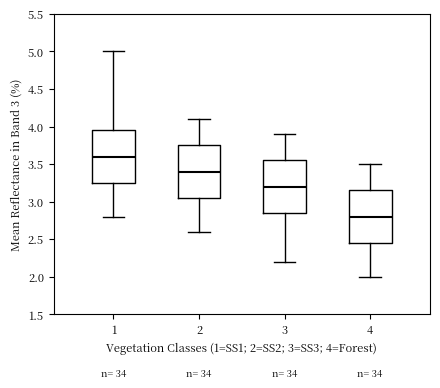

Reading left to right, transcribe this box plot: for each box, give where its median line is, the range the box spans, and where its two whiskers end, as read against the y-axis. The values are not printed on the chart, so give them approximately, as read against the axis.

1: median 3.60, box 3.25 to 3.95, whiskers 2.80 to 5.00
2: median 3.40, box 3.05 to 3.75, whiskers 2.60 to 4.10
3: median 3.20, box 2.85 to 3.55, whiskers 2.20 to 3.90
4: median 2.80, box 2.45 to 3.15, whiskers 2.00 to 3.50